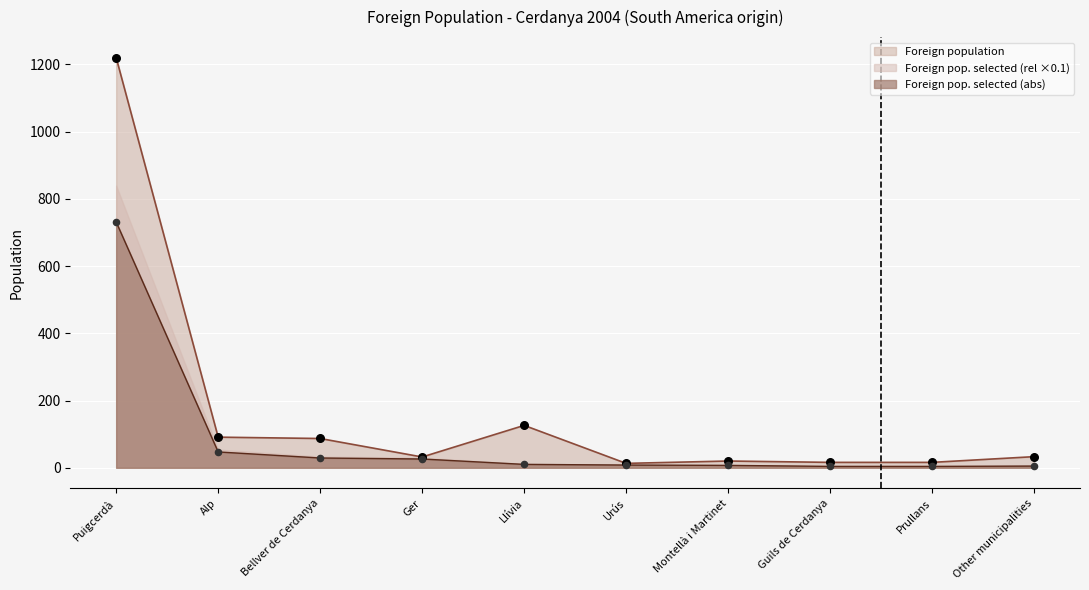

At how many categories does at least one series exceed 285?

1